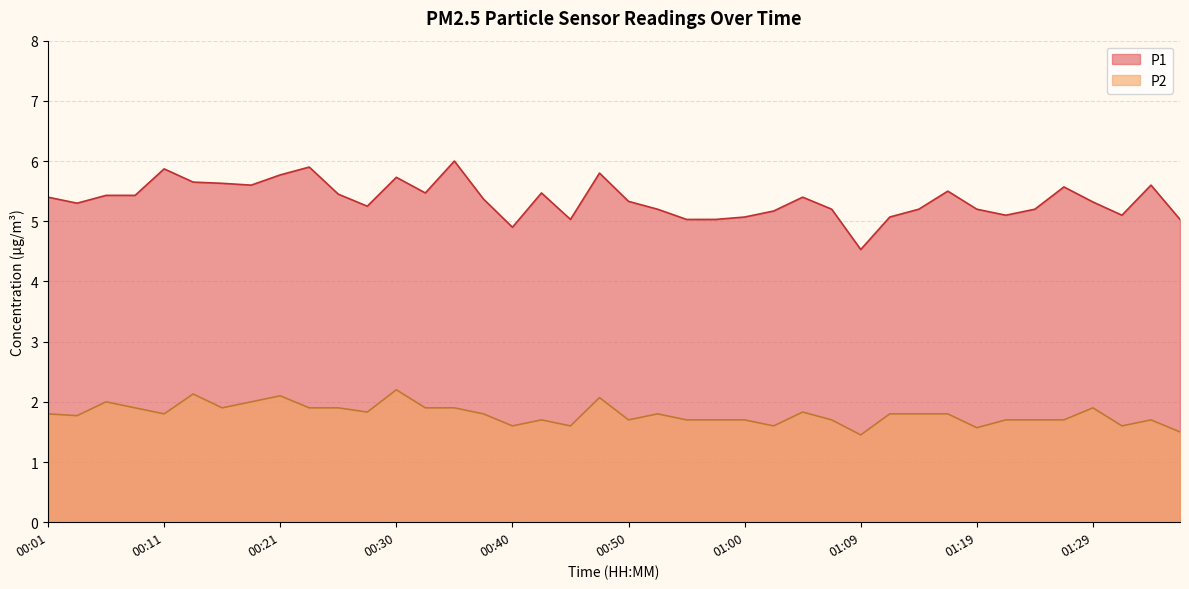

What is the difference between the P1 values at 00:33 and 00:45?

0.4